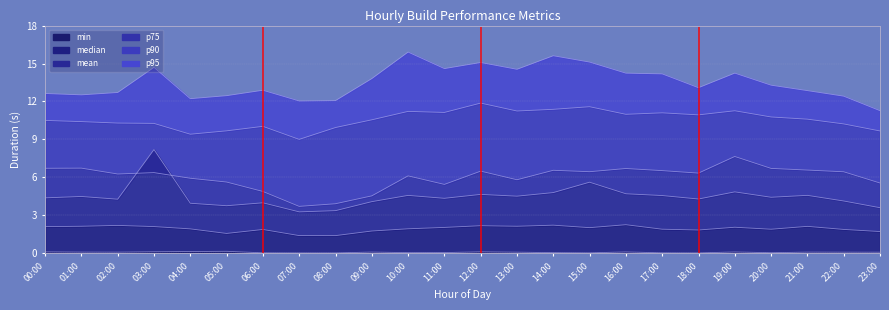

True or false: min and p90 cross at least once.

False